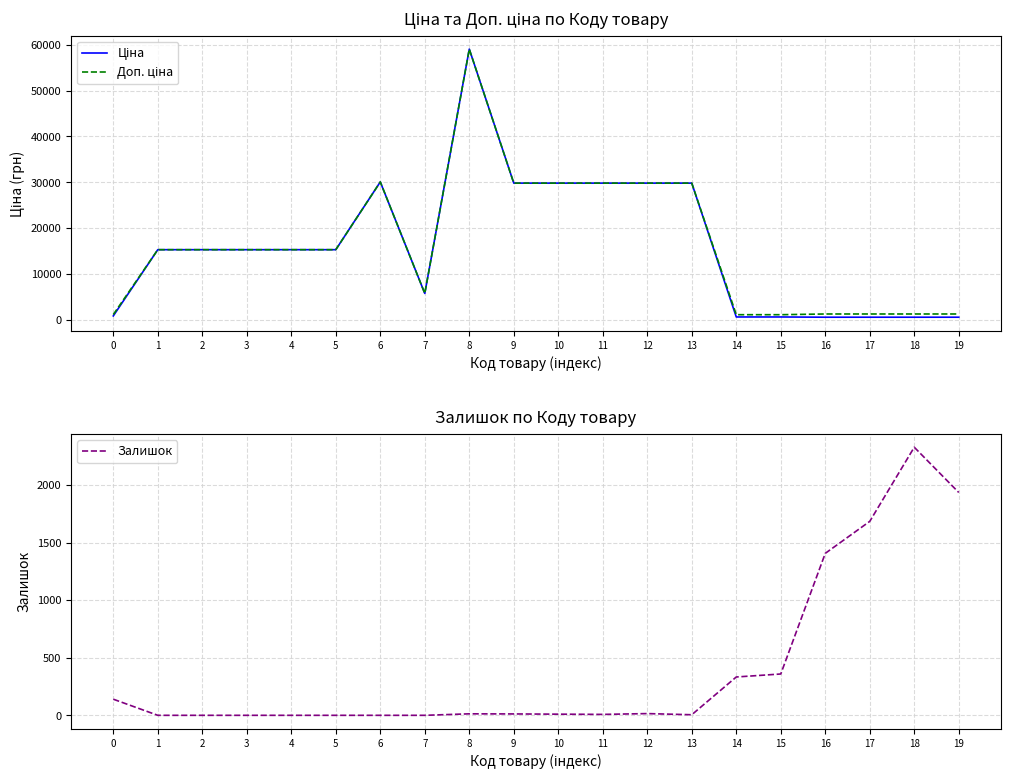

How many interior local peaks does the Ціна series have?

2